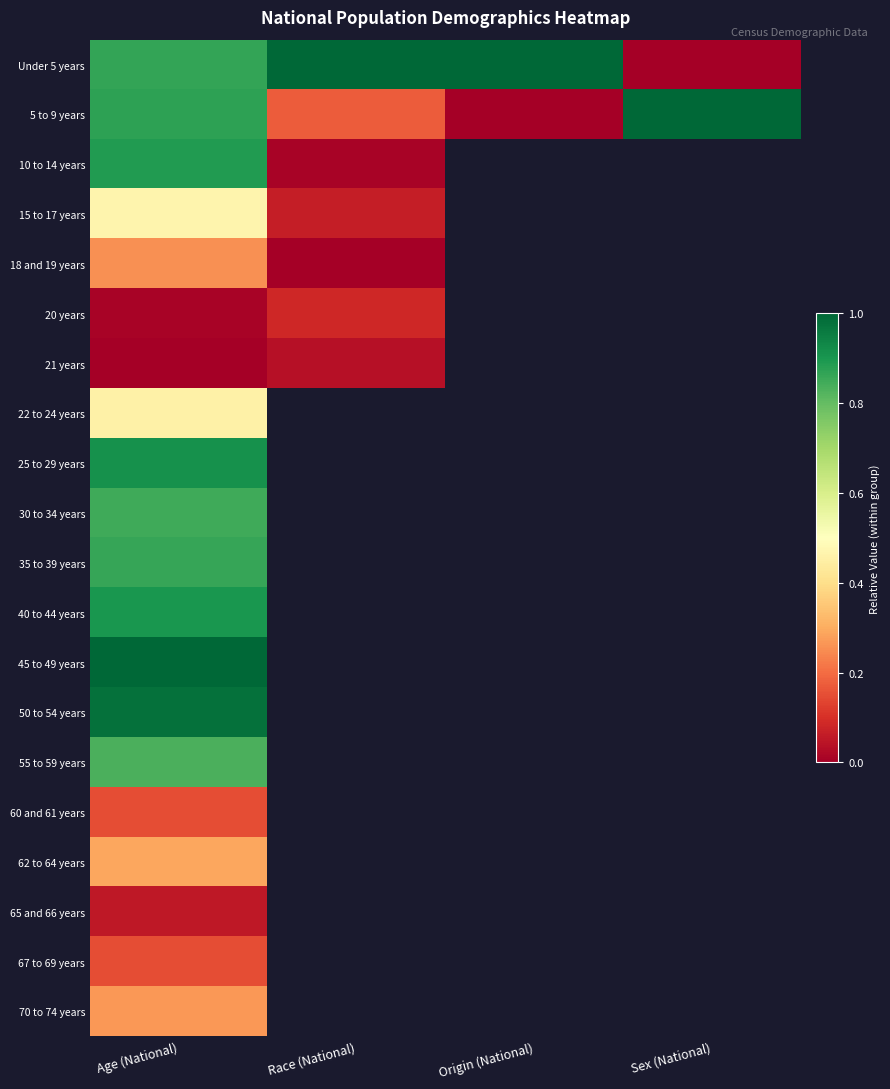

At how many categories does at least one series exceed 0?

4